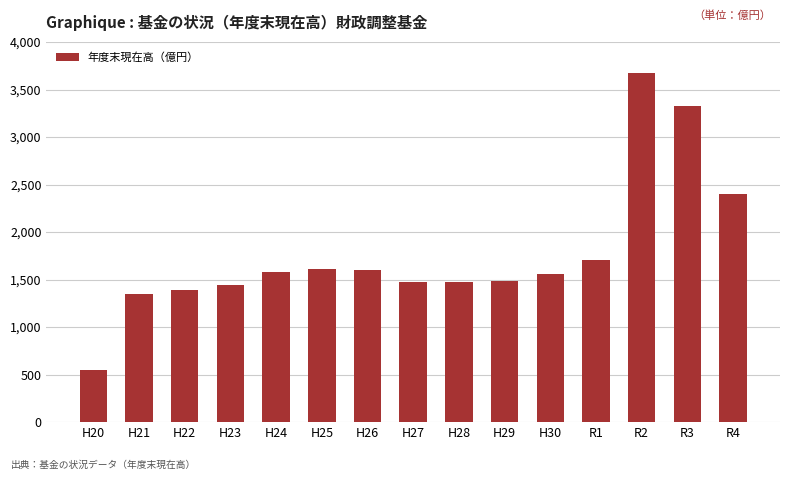

What is the average value?

1777.0